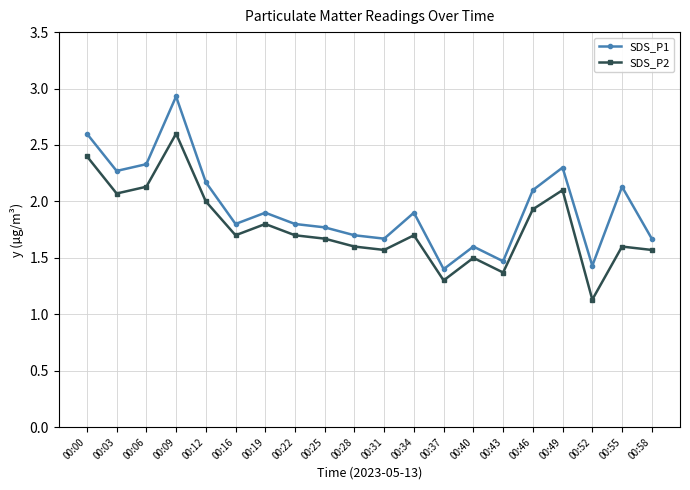

What is the value of the SDS_P2 point at the 5th from the left?

2.0